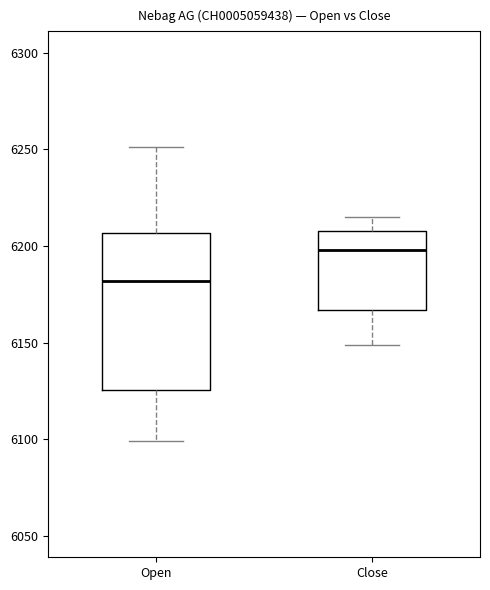

Which box's median line is the lowest?

Open